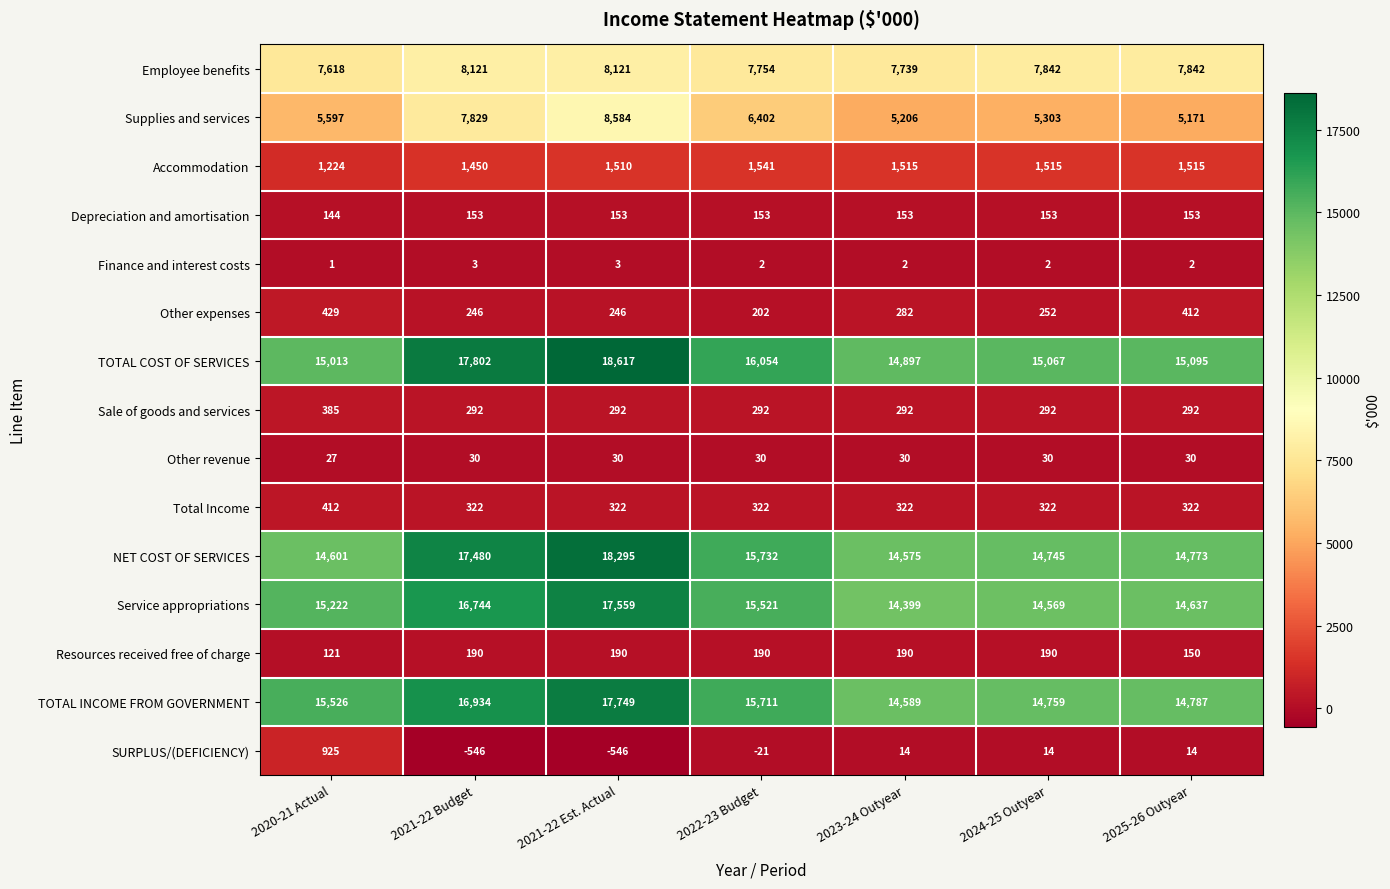

What is the difference between the highest and lowest values at 2023-24 Outyear?

14895